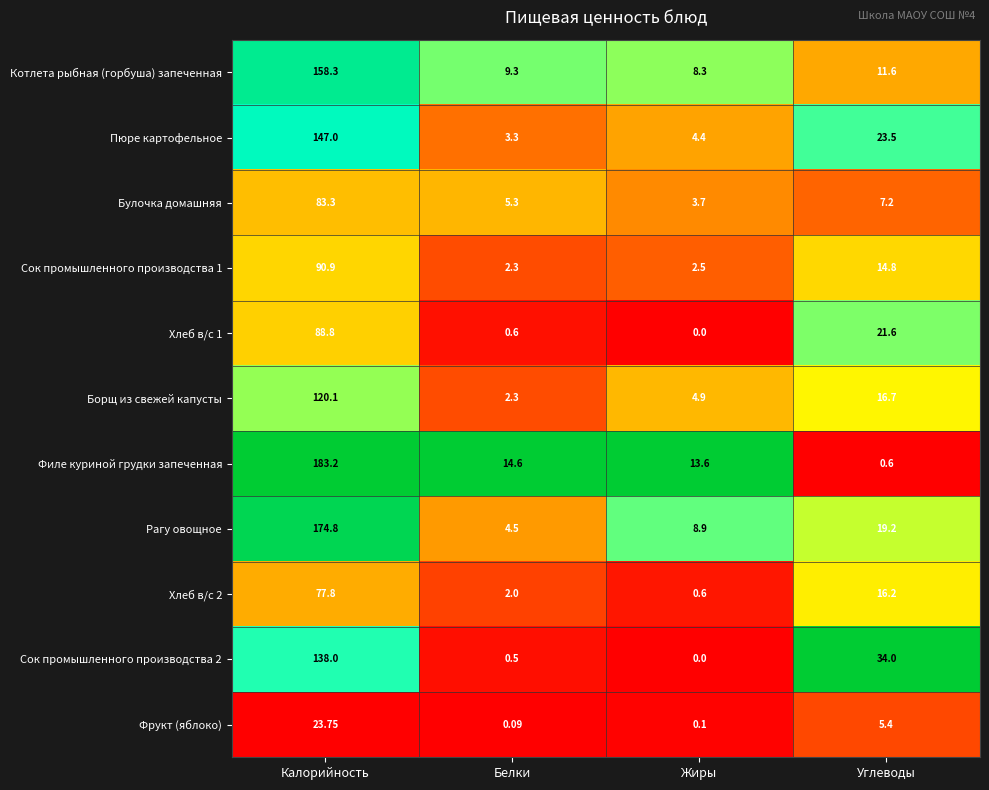

Which series has the largest range (max minus min)?

Филе куриной грудки запеченная